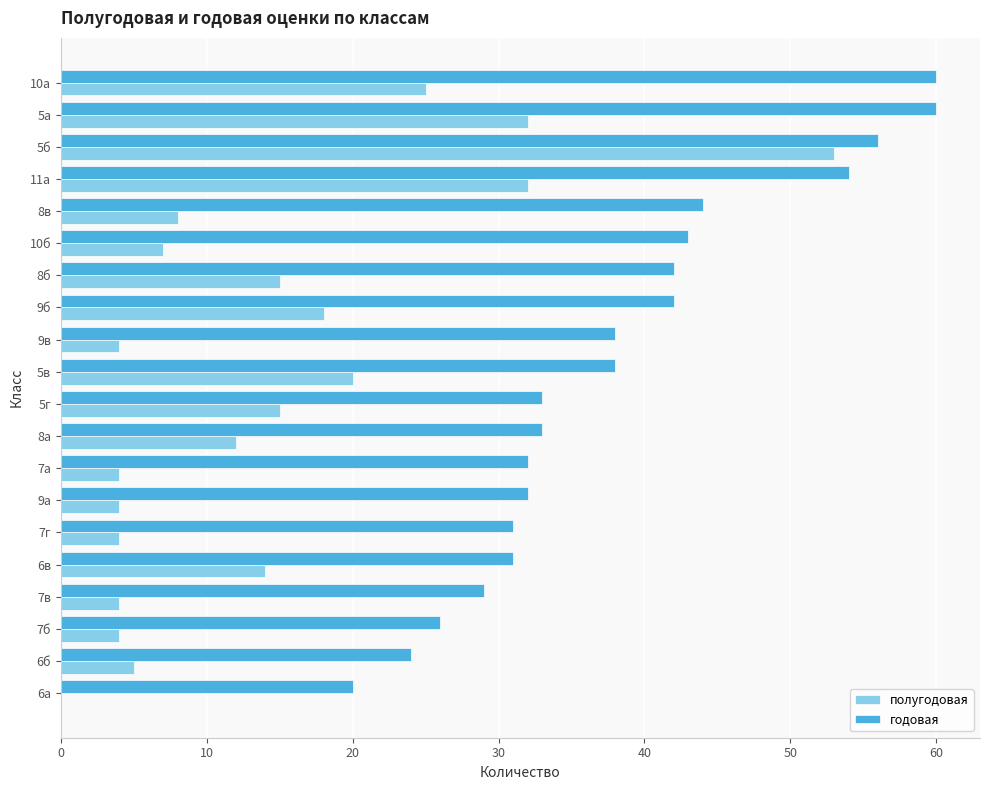

How many values in полугодовая are above zero?

19